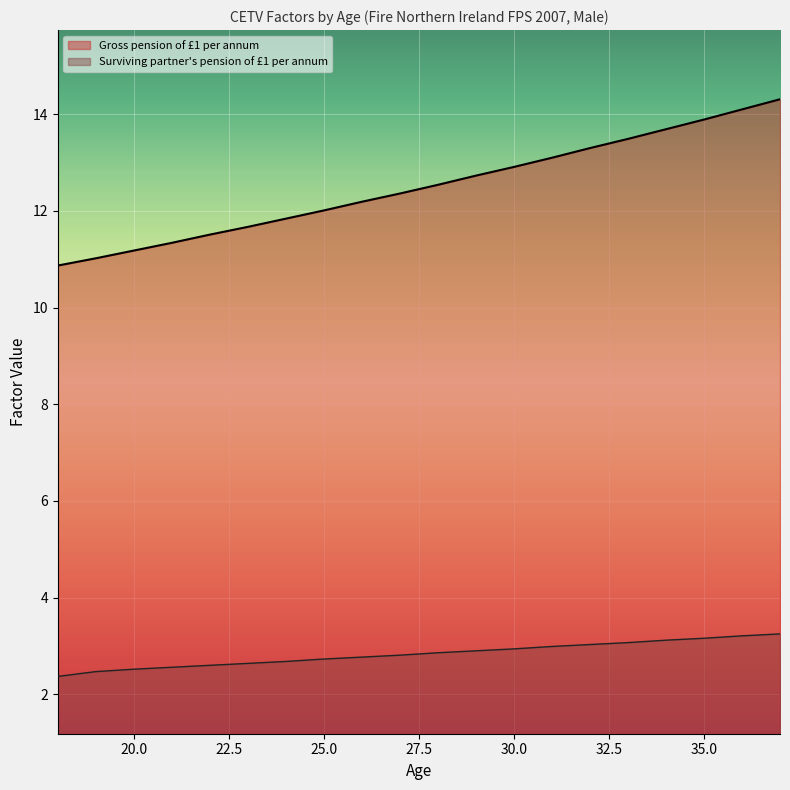

Between 22 and 25, which is larger?

25